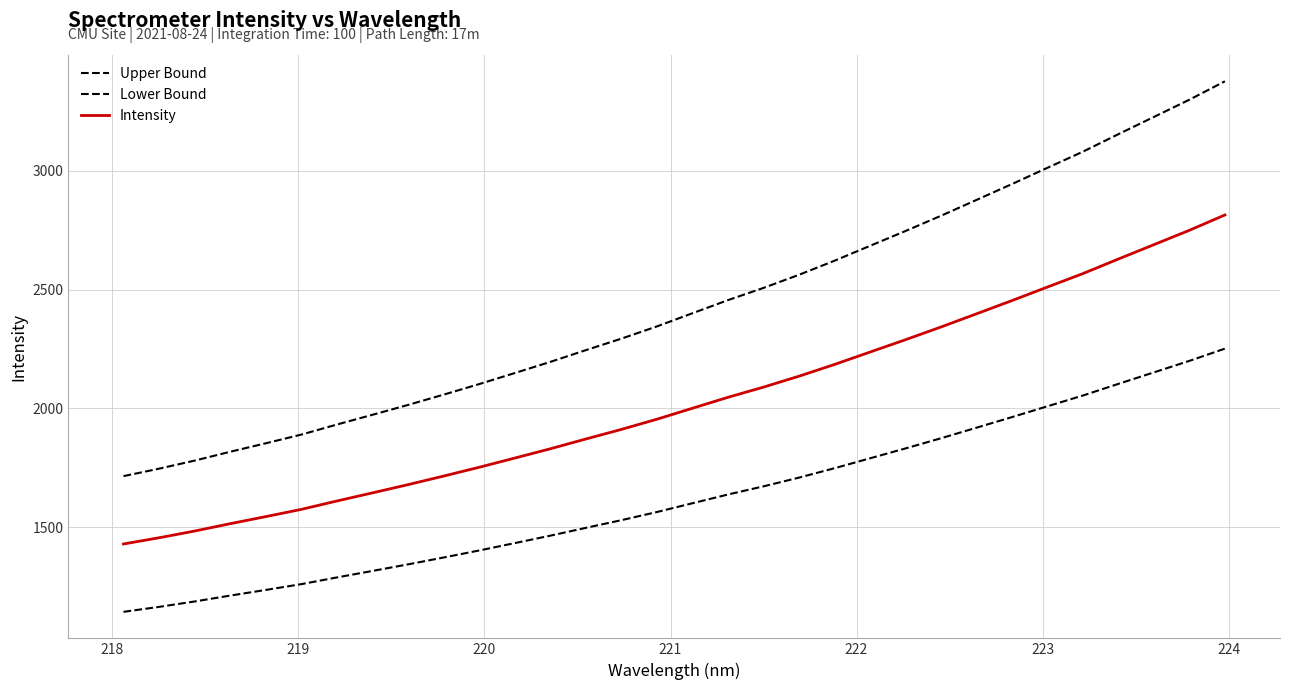

What is the maximum value for Lower Bound?

2251.8